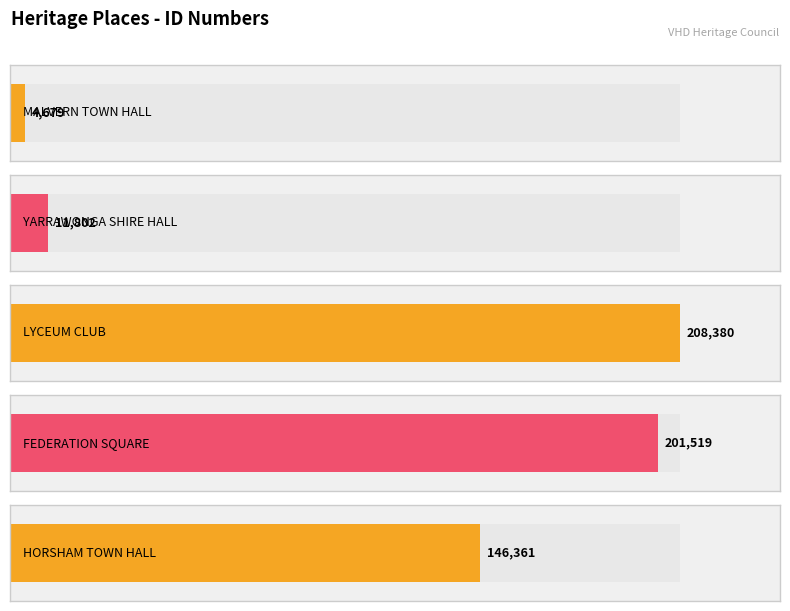

True or false: the data shows 276119 at FEDERATION SQUARE.

False